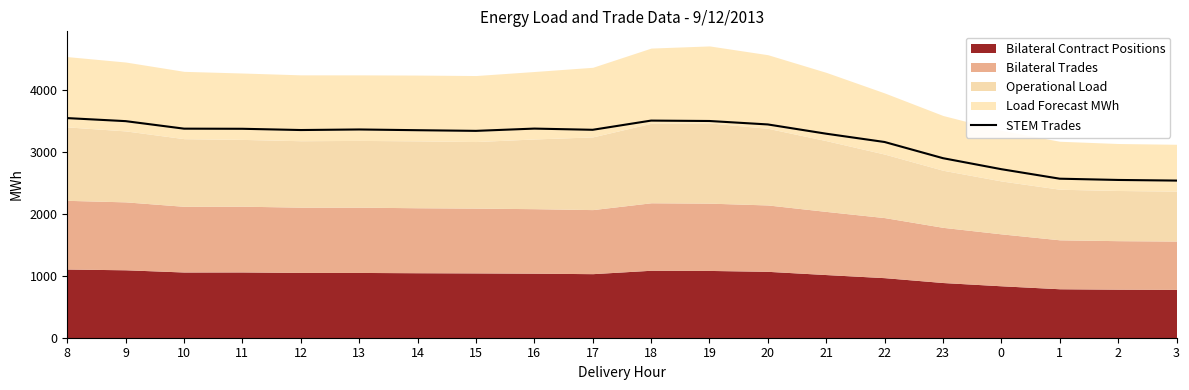

Rank the categories by value from lowest to highest.

3, 2, 1, 0, 23, 22, 21, 15, 14, 12, 17, 13, 11, 10, 16, 20, 9, 19, 18, 8